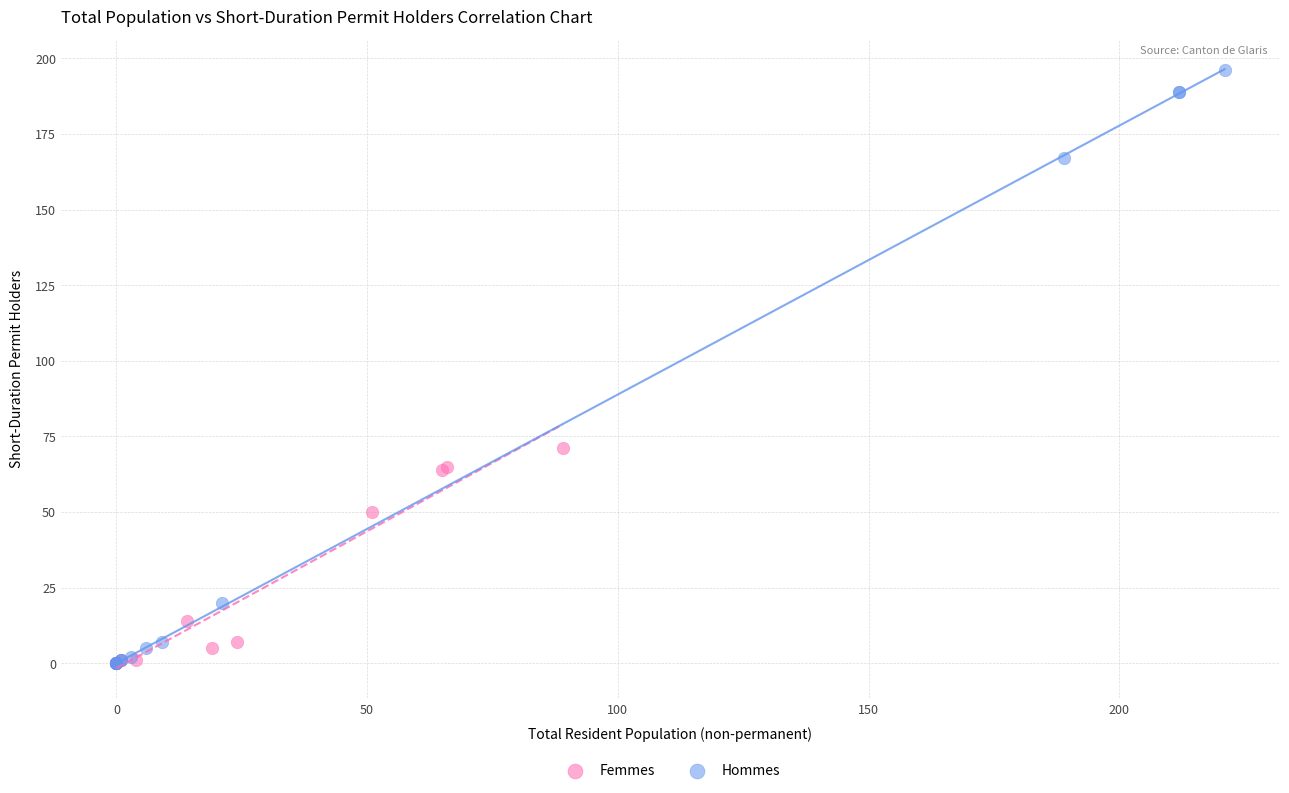

Which series has the largest Y range (max minus min)?

Hommes